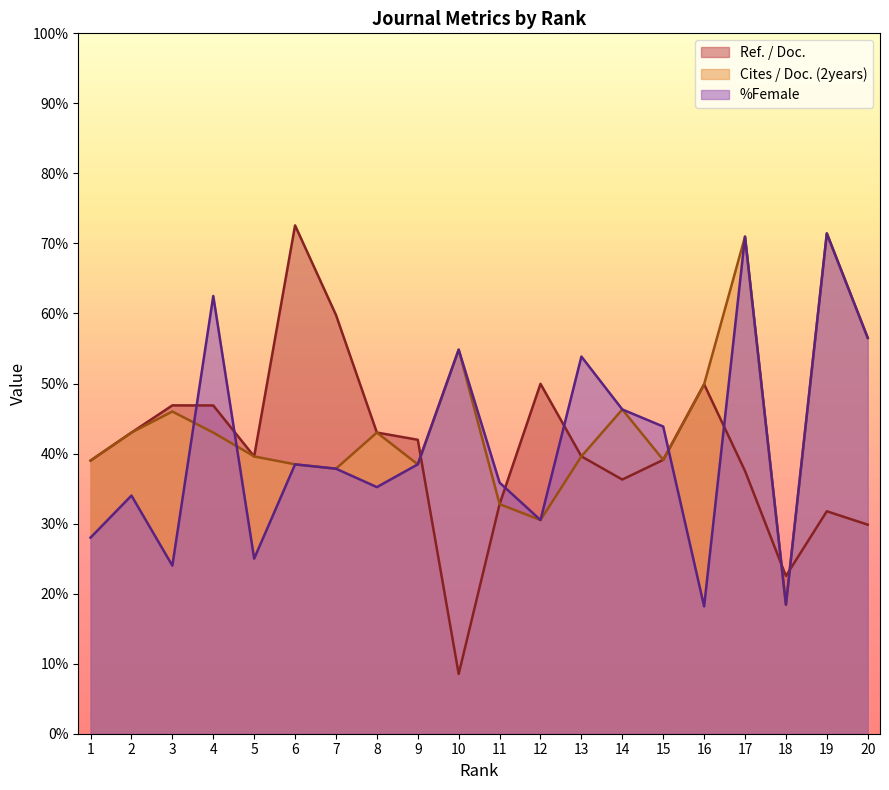

At how many categories does at least one series exceed 50?

8